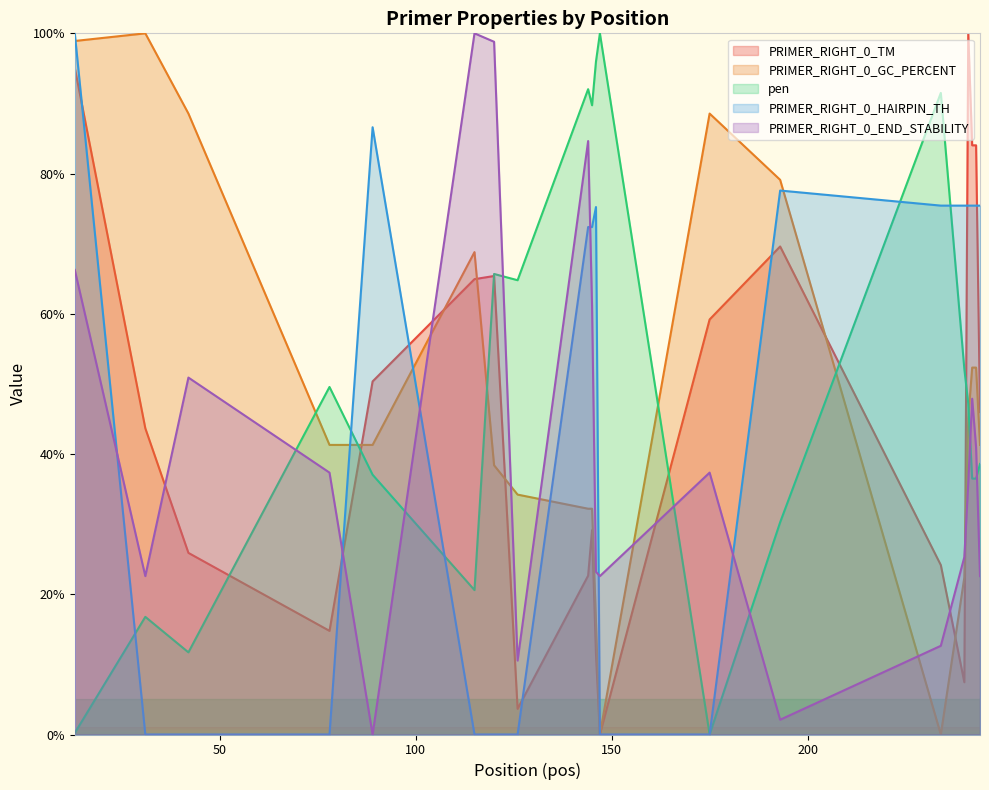

True or false: PRIMER_RIGHT_0_TM and PRIMER_RIGHT_0_HAIRPIN_TH intersect in this chart.

True